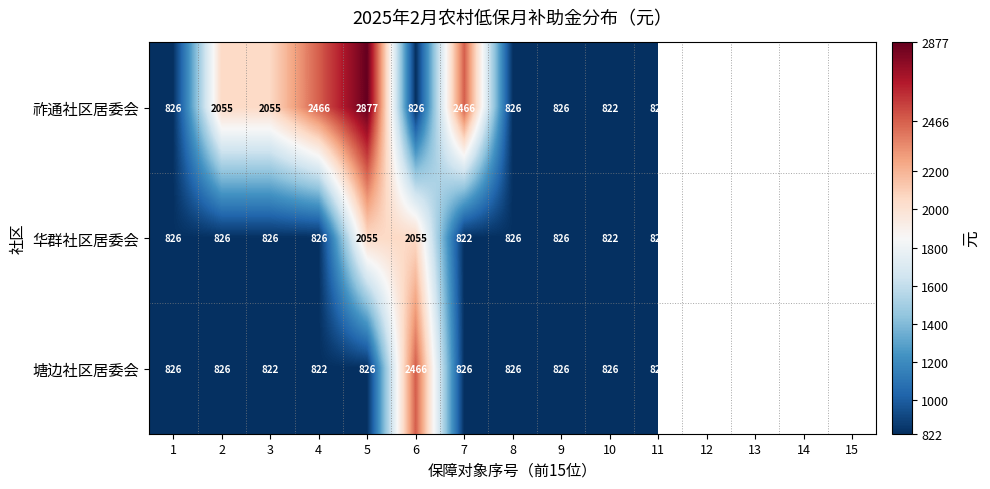

What value does the 华群社区居委会 series have at 5, to the nearest 10?

2060